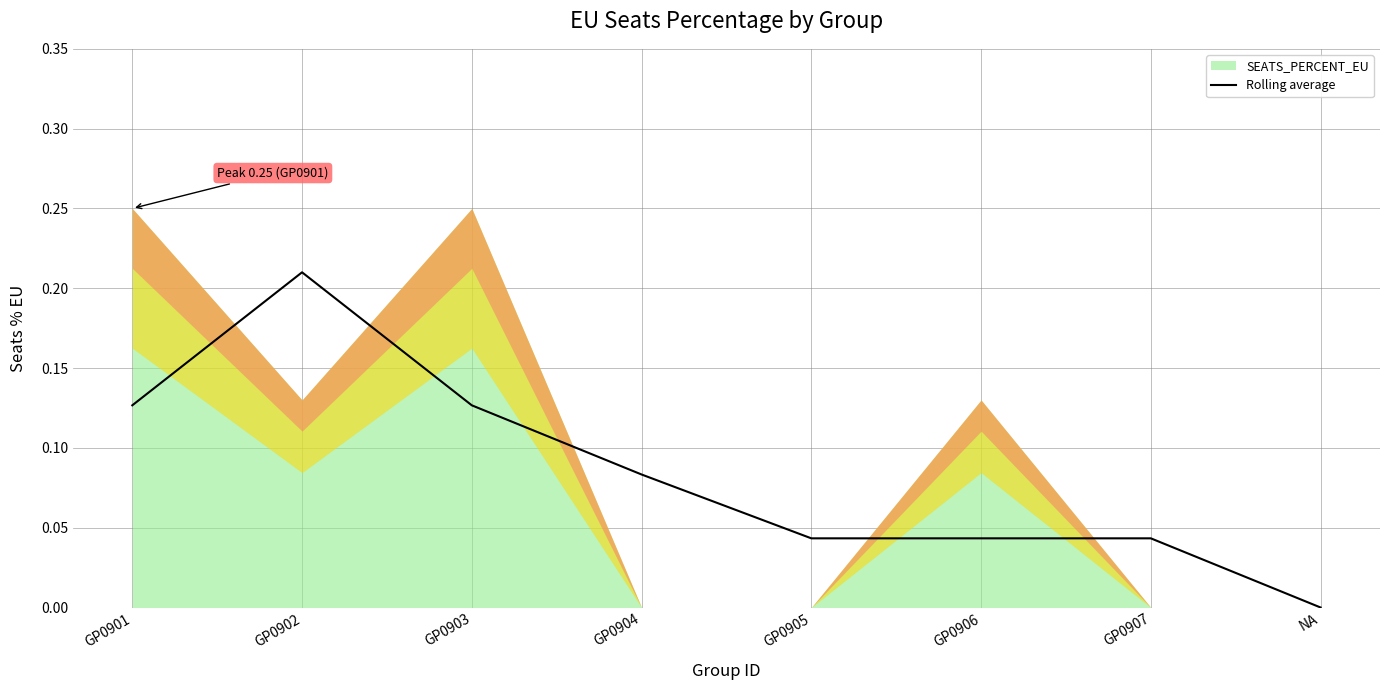

Which category has the lowest value in the Rolling average series?

NA